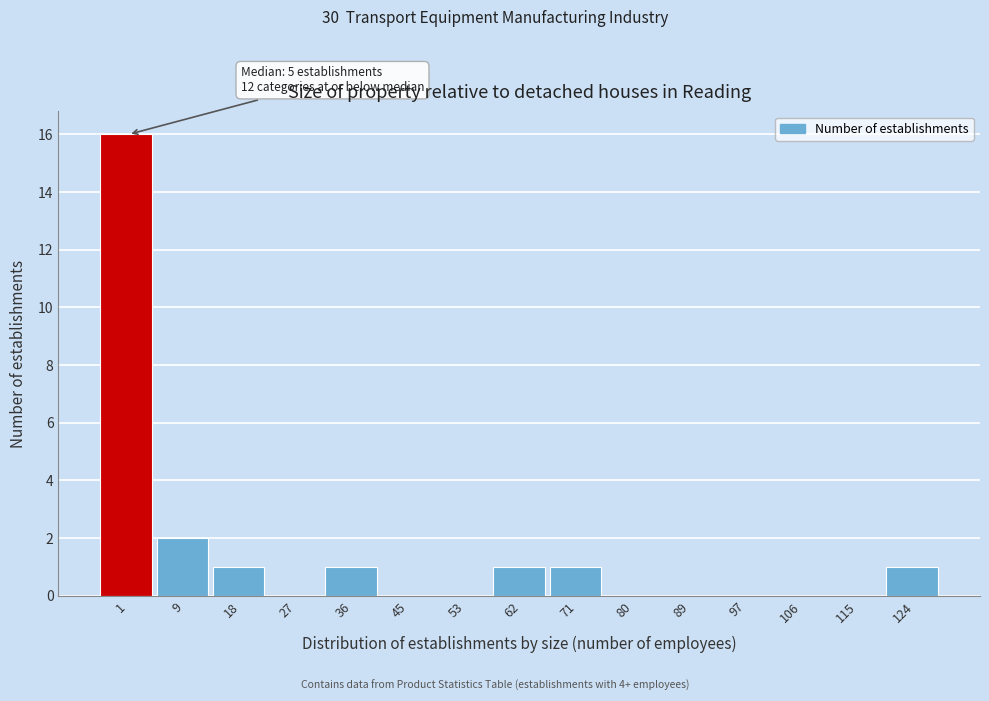

Reading right to left, extract all data points from this chart.

124=1	115=0	106=0	97=0	89=0	80=0	71=1	62=1	53=0	45=0	36=1	27=0	18=1	9=2	1=16